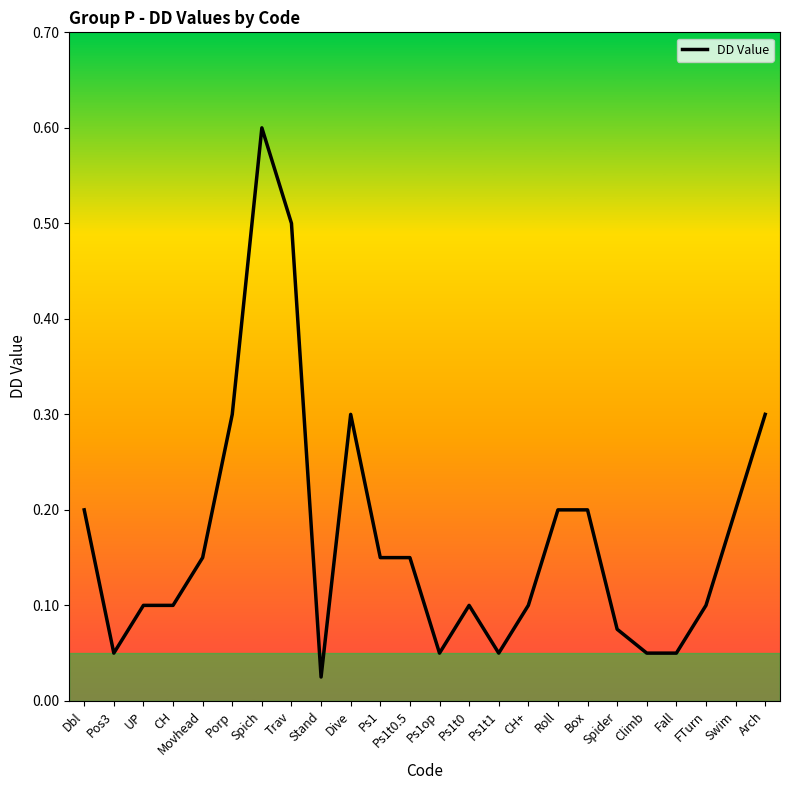

The value at Dbl is 0.2. True or false?

True